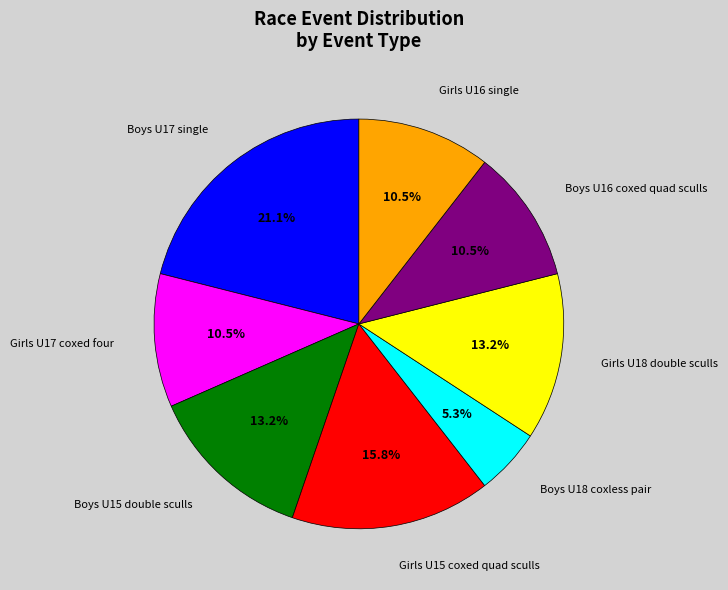

Which slice is the smallest?

Boys U18 coxless pair